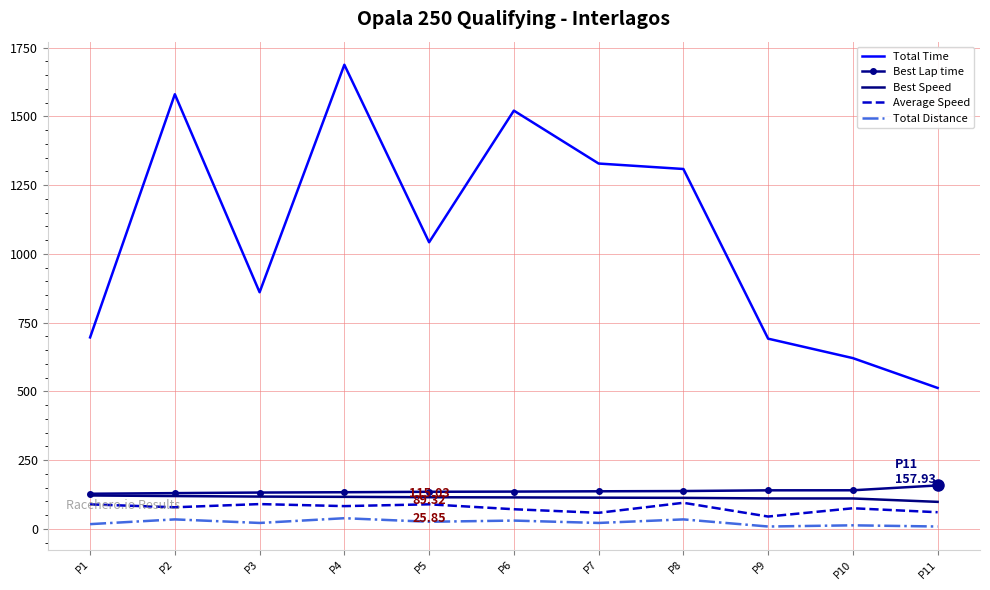

Which category has the highest value in the Best Lap time series?

P11